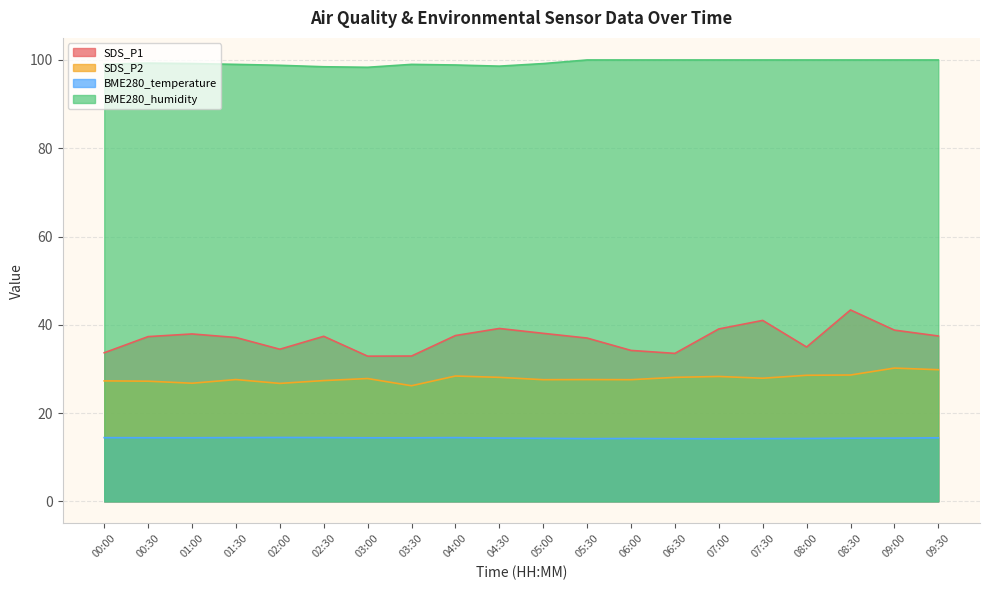

What is the difference between the BME280_temperature values at 00:30 and 02:00?

0.1